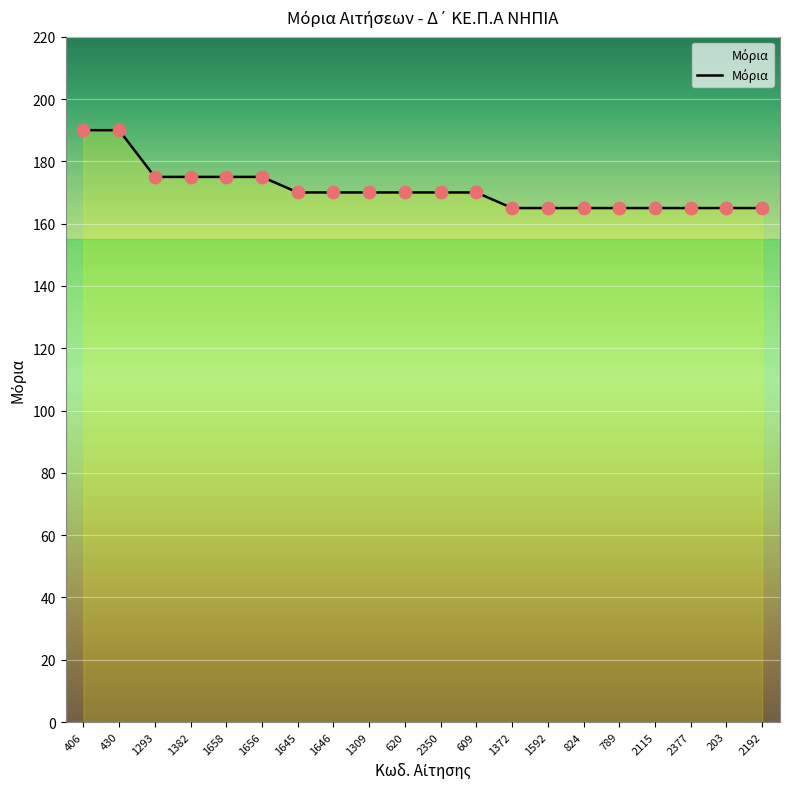

Approximately how many times larger is the value at 620 compared to 789?

1.0